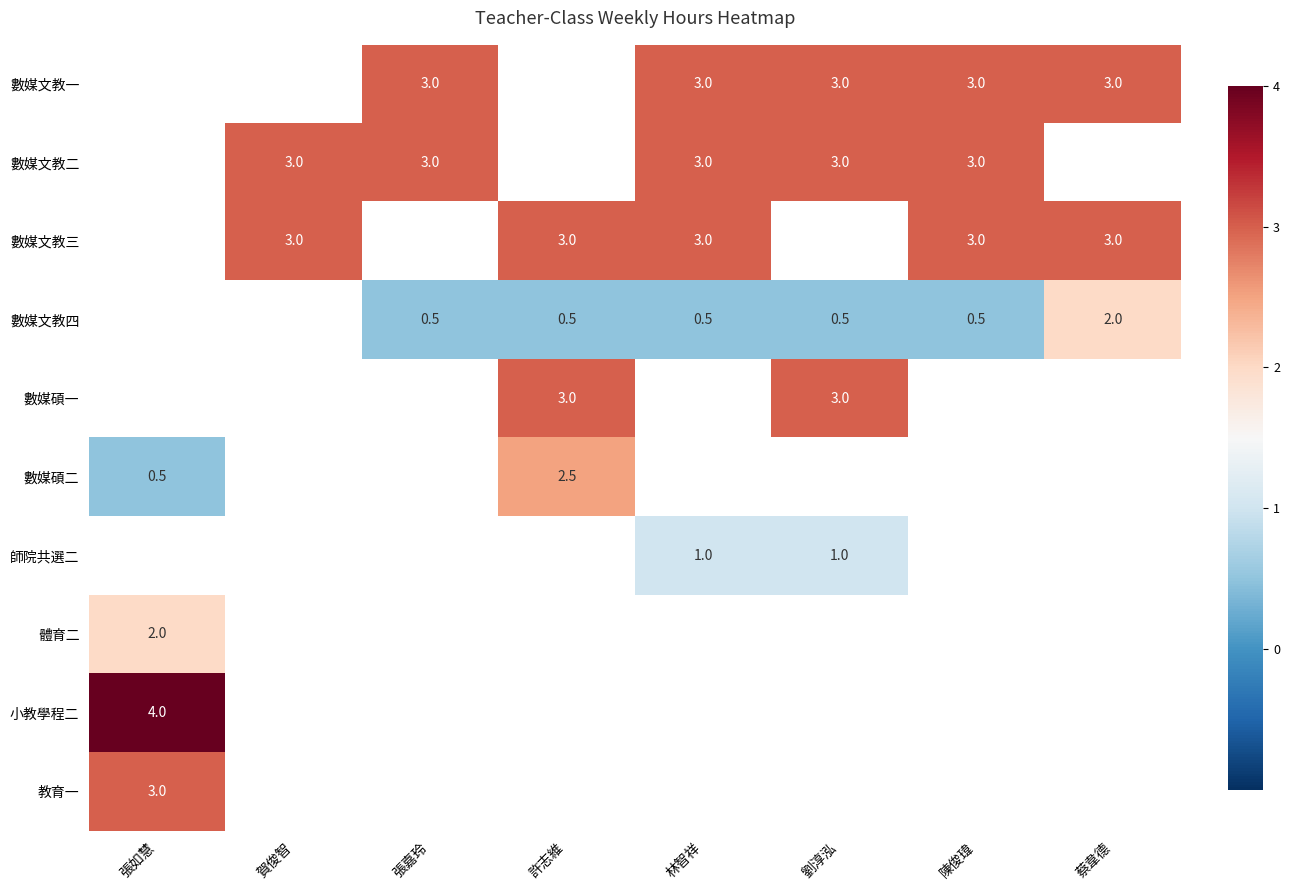

The value of 數媒文教一 at 林智祥 is 1.0. True or false?

False